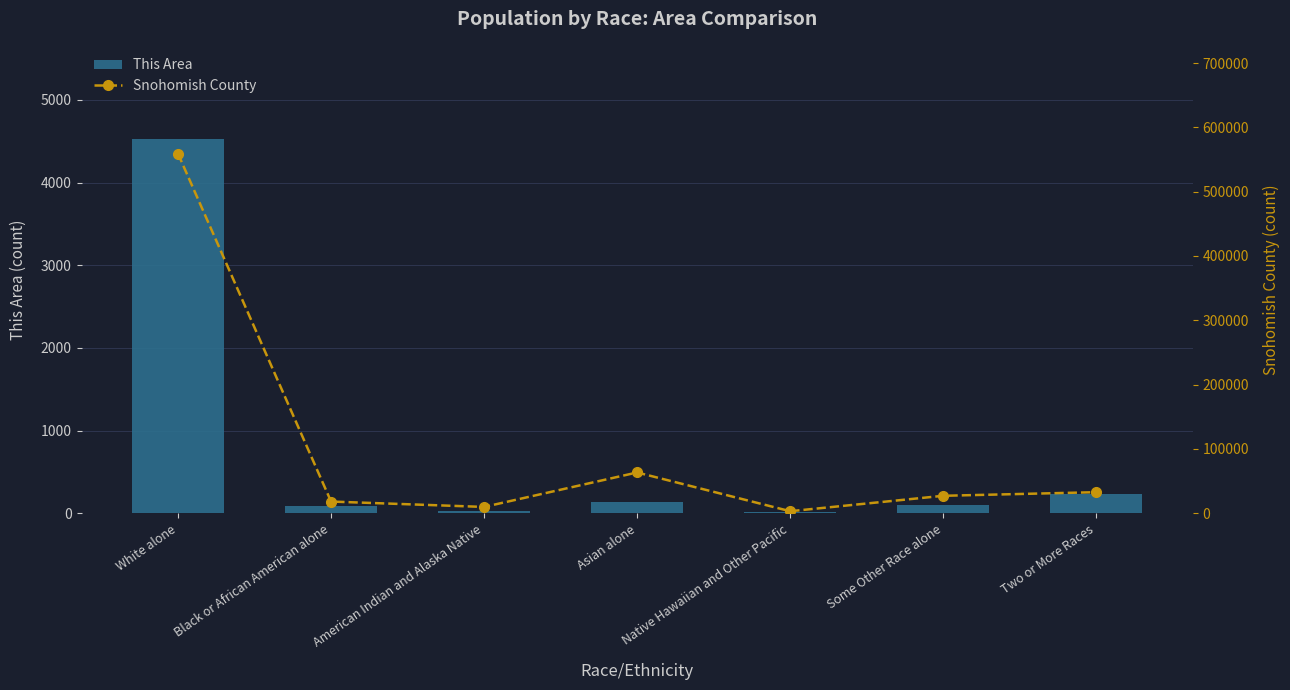

Rank the series by their average value, from lowest to highest.

This Area, Snohomish County